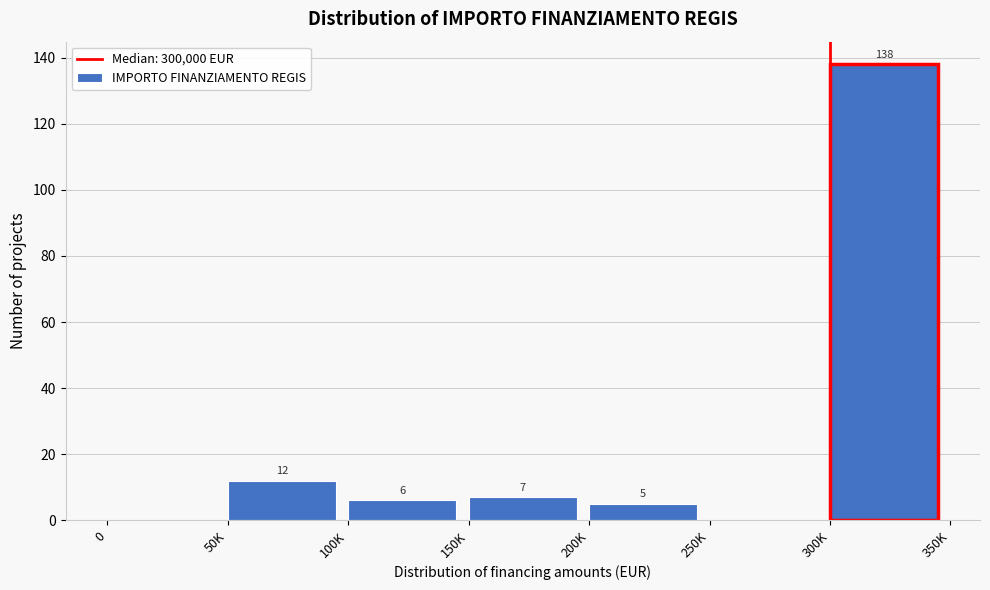

Reading left to right, extract all data points from this chart.

0=0	50K=12	100K=6	150K=7	200K=5	250K=0	300K=138